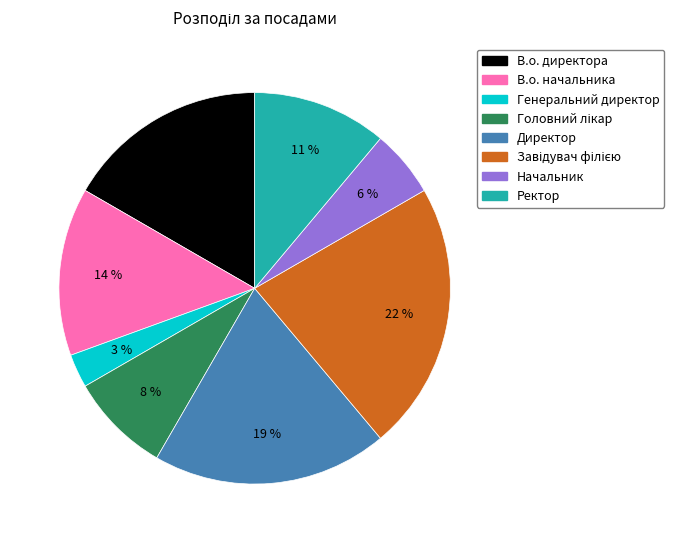

To the nearest percent, what percentage of the pie is Начальник?

6%